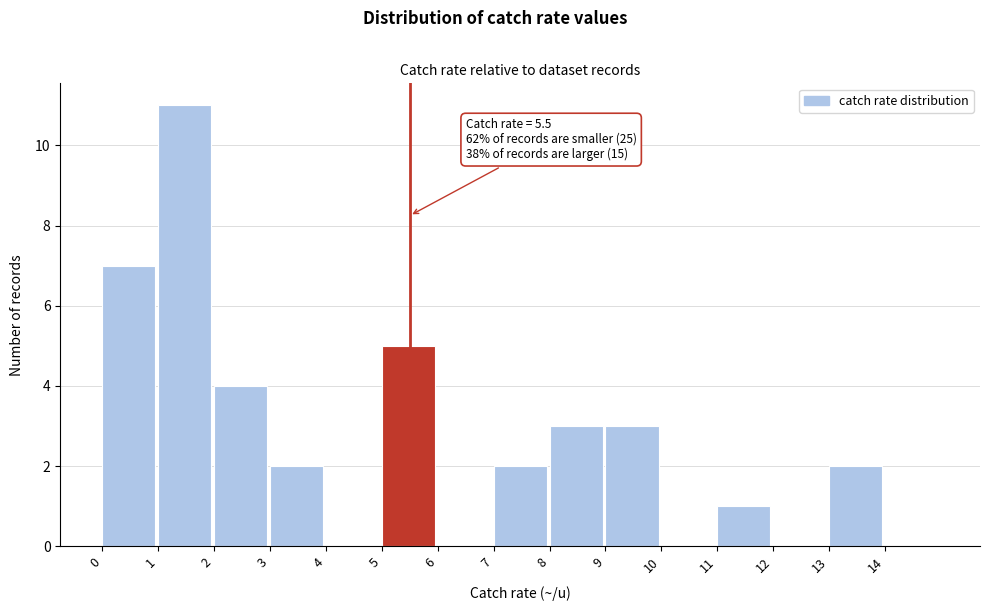

Which range on the x-axis has the tallest bar?

1 to 2